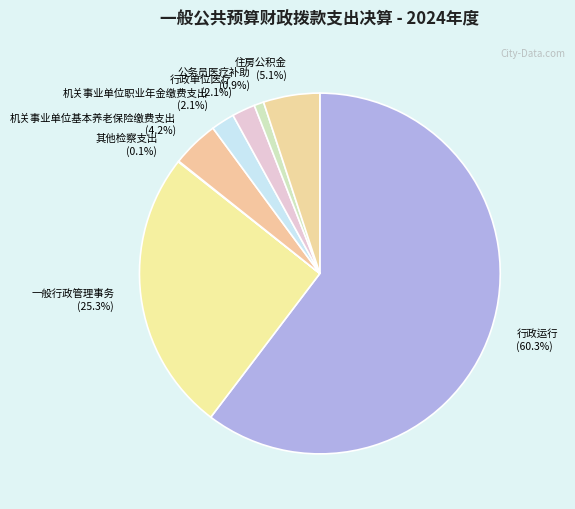

What percentage is NOT represented by 机关事业单位基本养老保险缴费支出 (4.2%)?

95.8%